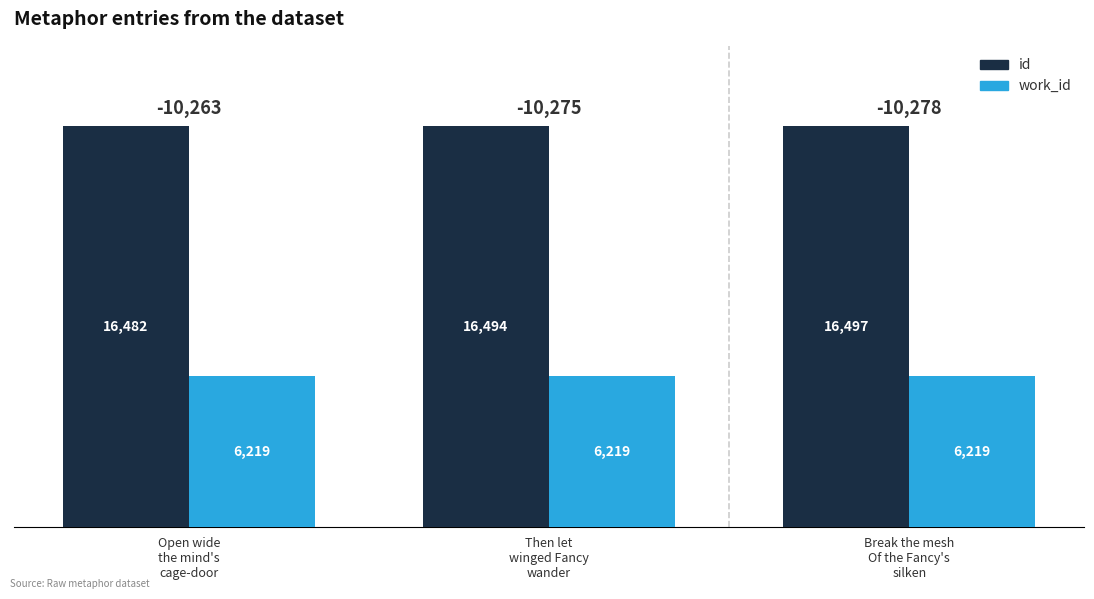

The value of work_id at Open wide
the mind's
cage-door is 3879. True or false?

False